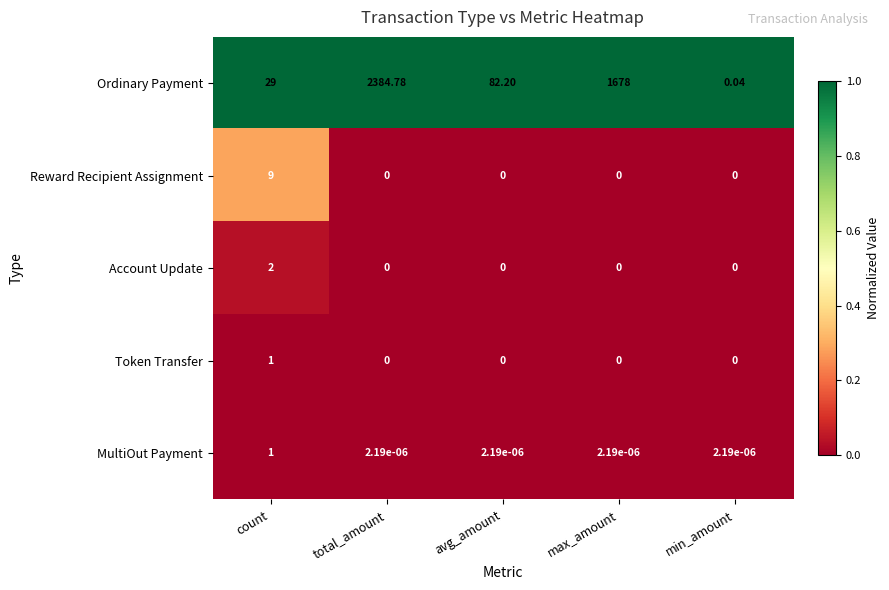

At how many categories does at least one series exceed 0?

5